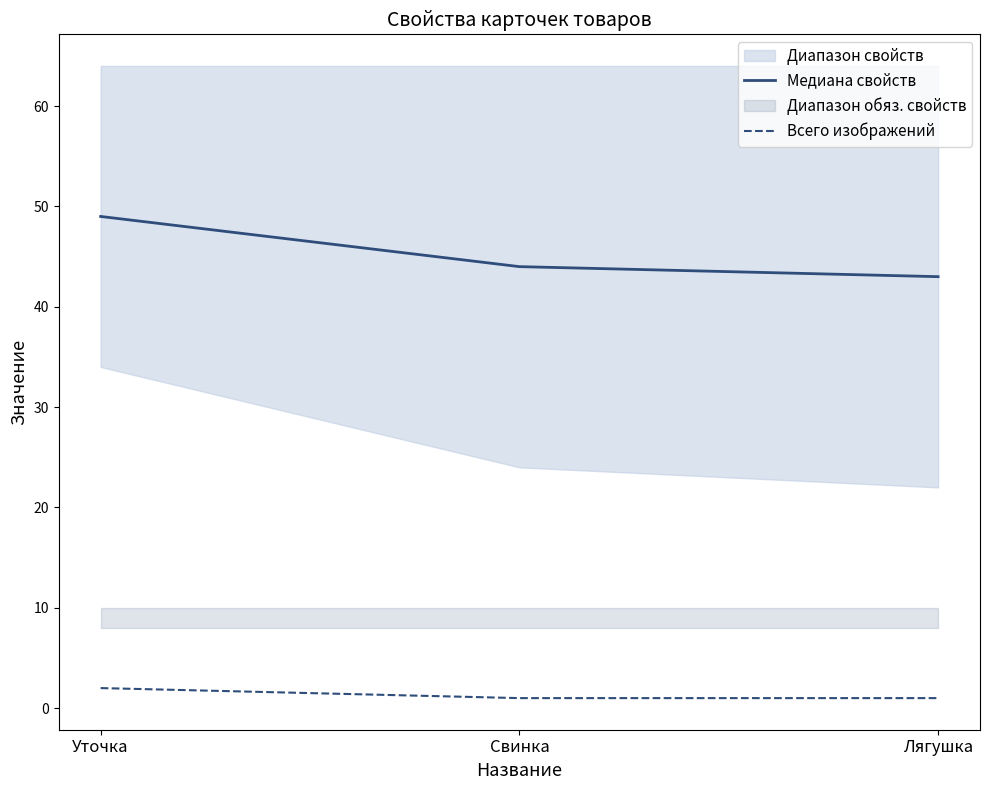

True or false: Медиана свойств has a value of 31 at Свинка.

False